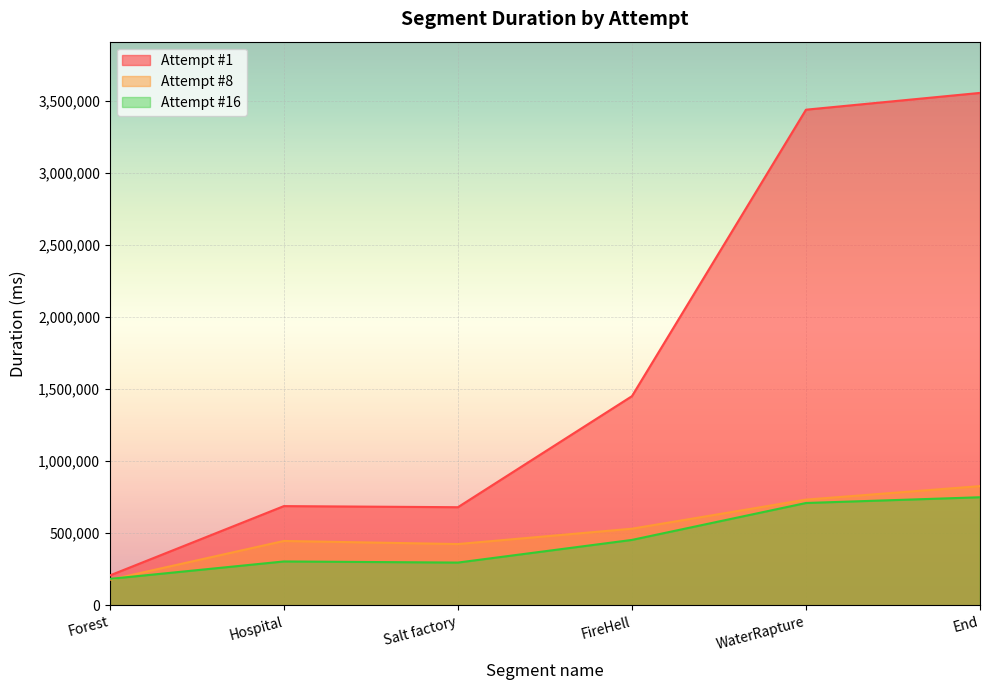

What is the difference between the second highest and second lowest values in the Attempt #1 series?

2758144